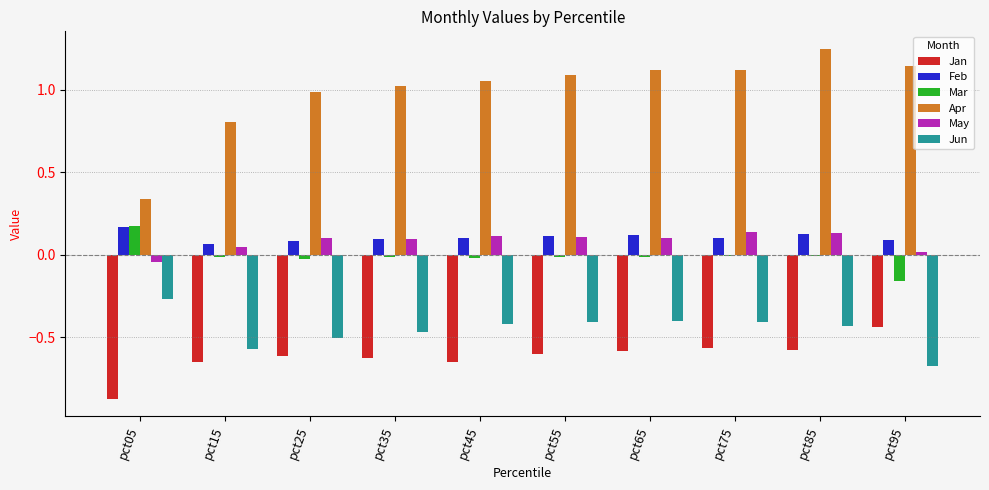

What are all the series names shown in the legend?

Jan, Feb, Mar, Apr, May, Jun